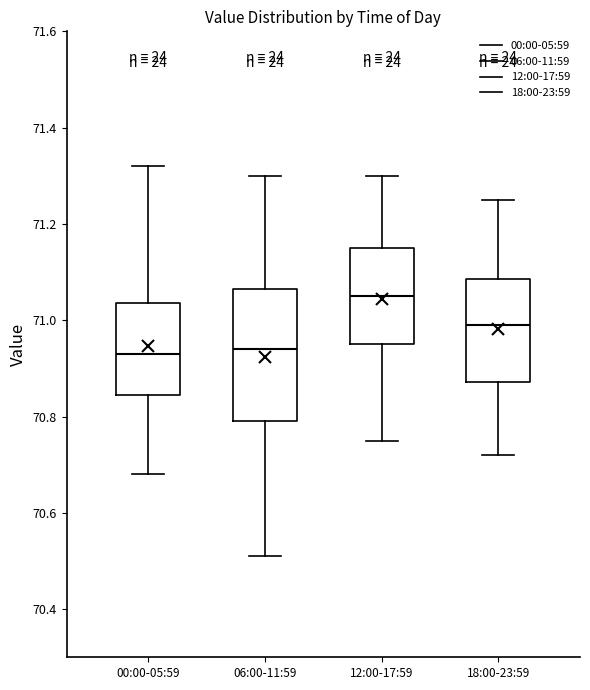

Which box's median line is the highest?

12:00-17:59